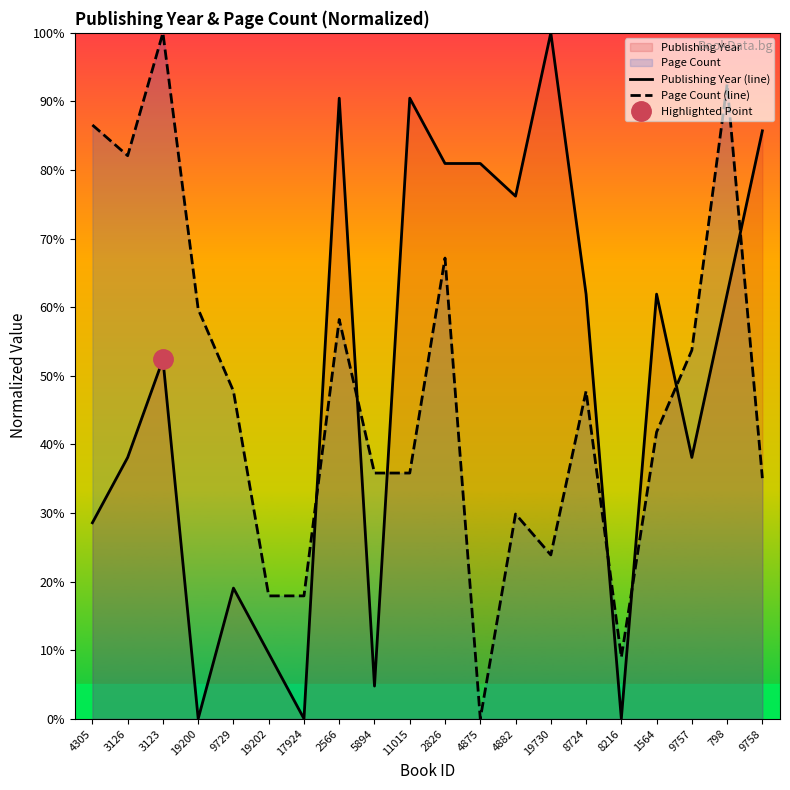

List the labels in order of Publishing Year (line) value, largest first.

19730, 2566, 11015, 9758, 2826, 4875, 4882, 8724, 1564, 798, 3123, 3126, 9757, 4305, 9729, 19202, 5894, 19200, 17924, 8216